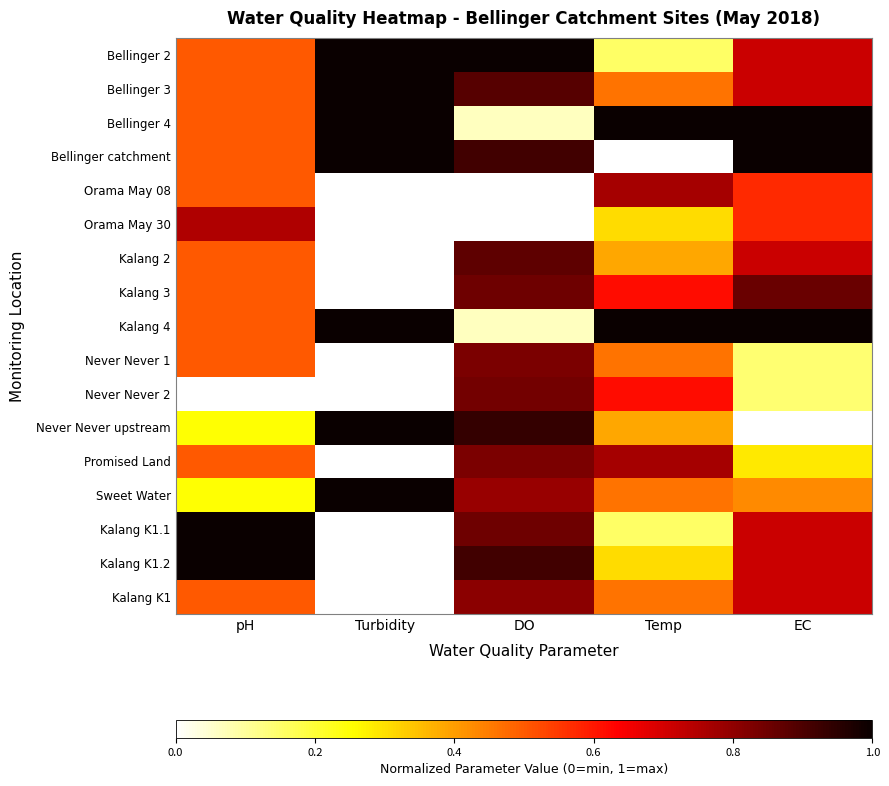

Reading right to left, transcribe all the data shown in this chart.

Bellinger 2: EC=0.7	Temp=0.2	DO=1.0	Turbidity=1.0	pH=0.5
Bellinger 3: EC=0.7	Temp=0.5	DO=0.9	Turbidity=1.0	pH=0.5
Bellinger 4: EC=1.0	Temp=1.0	DO=0.1	Turbidity=1.0	pH=0.5
Bellinger catchment: EC=1.0	Temp=0.0	DO=0.9	Turbidity=1.0	pH=0.5
Orama May 08: EC=0.6	Temp=0.8	DO=0.0	Turbidity=0.0	pH=0.5
Orama May 30: EC=0.6	Temp=0.3	DO=0.0	Turbidity=0.0	pH=0.8
Kalang 2: EC=0.7	Temp=0.4	DO=0.9	Turbidity=0.0	pH=0.5
Kalang 3: EC=0.9	Temp=0.6	DO=0.9	Turbidity=0.0	pH=0.5
Kalang 4: EC=1.0	Temp=1.0	DO=0.1	Turbidity=1.0	pH=0.5
Never Never 1: EC=0.1	Temp=0.5	DO=0.8	Turbidity=0.0	pH=0.5
Never Never 2: EC=0.1	Temp=0.6	DO=0.8	Turbidity=0.0	pH=0.0
Never Never upstream: EC=0.0	Temp=0.4	DO=0.9	Turbidity=1.0	pH=0.2
Promised Land: EC=0.3	Temp=0.8	DO=0.8	Turbidity=0.0	pH=0.5
Sweet Water: EC=0.4	Temp=0.5	DO=0.8	Turbidity=1.0	pH=0.2
Kalang K1.1: EC=0.7	Temp=0.2	DO=0.9	Turbidity=0.0	pH=1.0
Kalang K1.2: EC=0.7	Temp=0.3	DO=0.9	Turbidity=0.0	pH=1.0
Kalang K1: EC=0.7	Temp=0.5	DO=0.8	Turbidity=0.0	pH=0.5